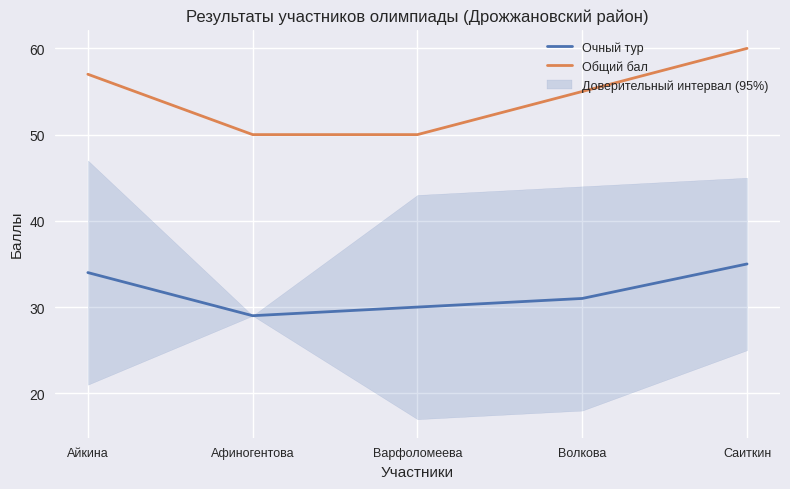

Reading right to left, transcribe all the data shown in this chart.

Очный тур: 35	31	30	29	34
Общий бал: 60	55	50	50	57